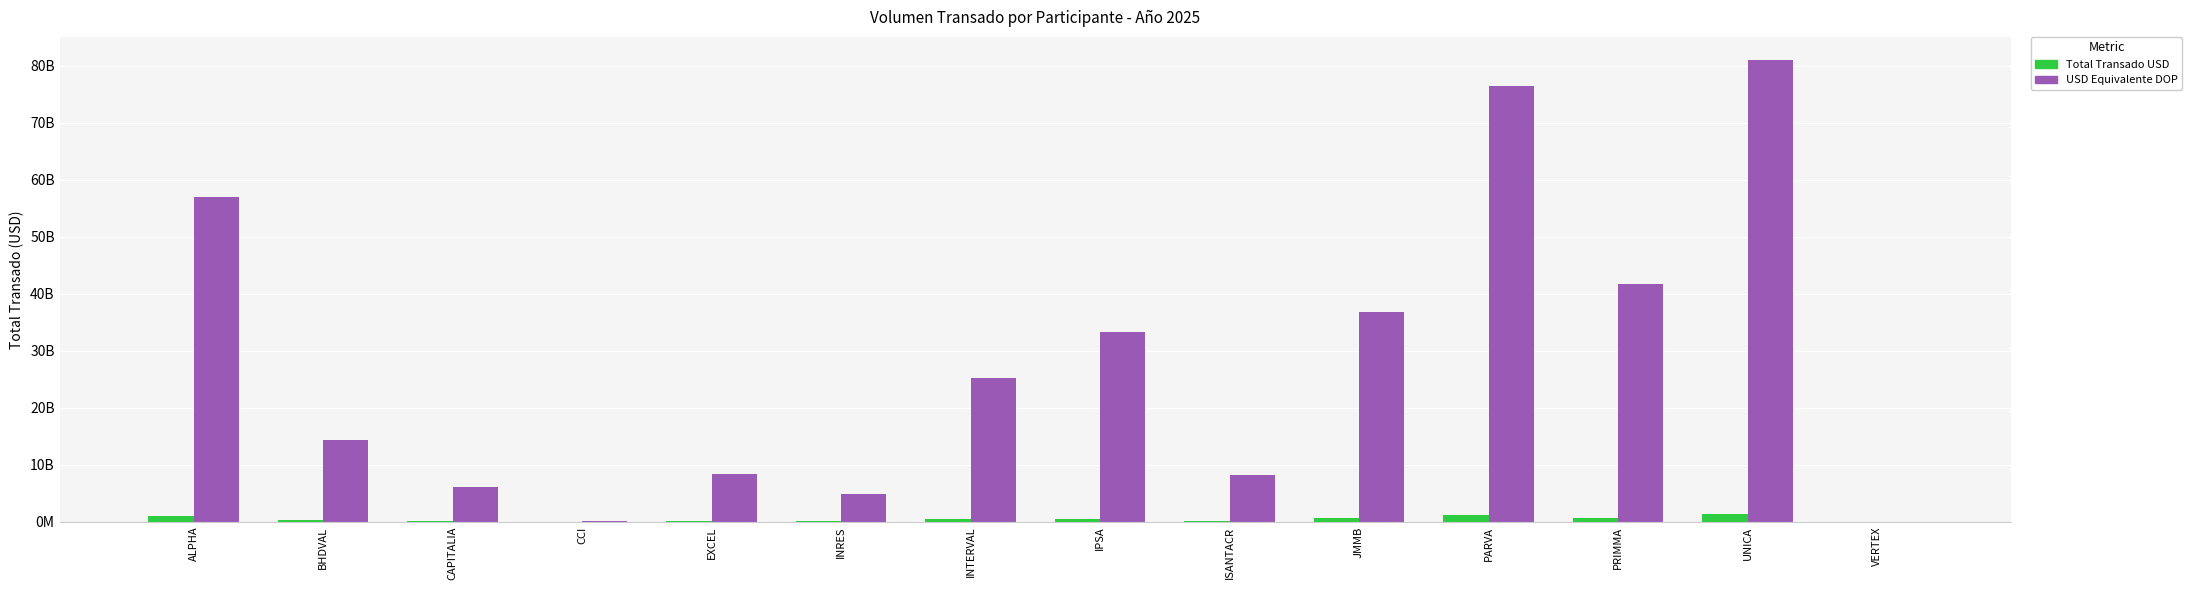

Are the bars grouped side by side (vs. stacked)?

Yes